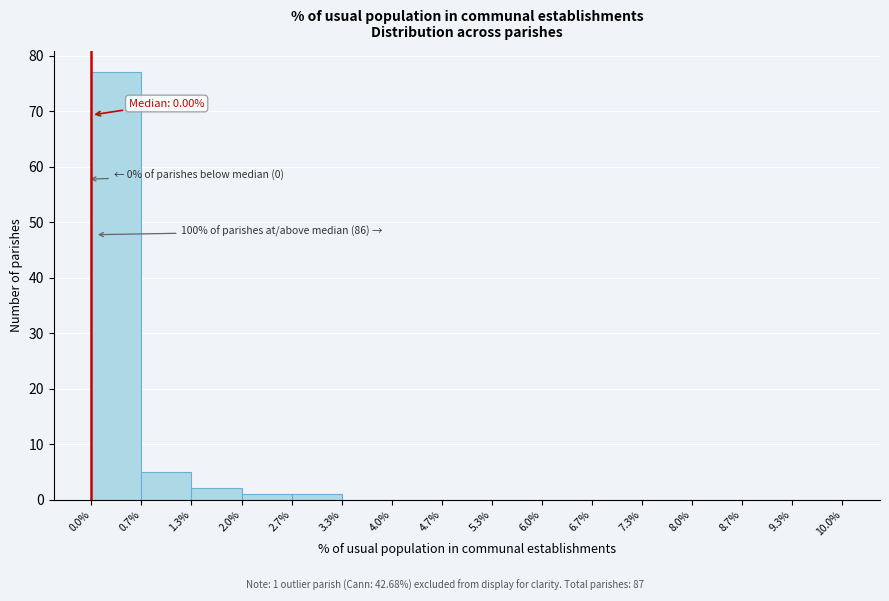

Which range on the x-axis has the tallest bar?

0.0% to 0.7%